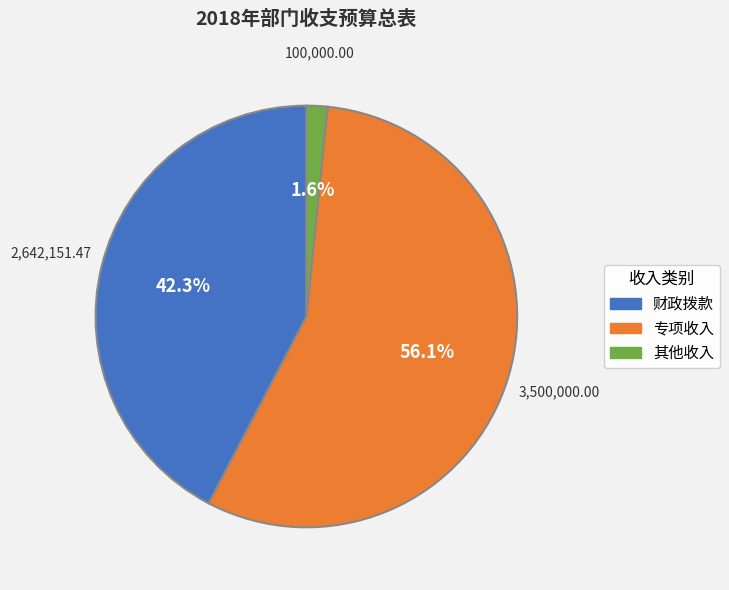

Between 财政拨款 and 其他收入, which is larger?

财政拨款